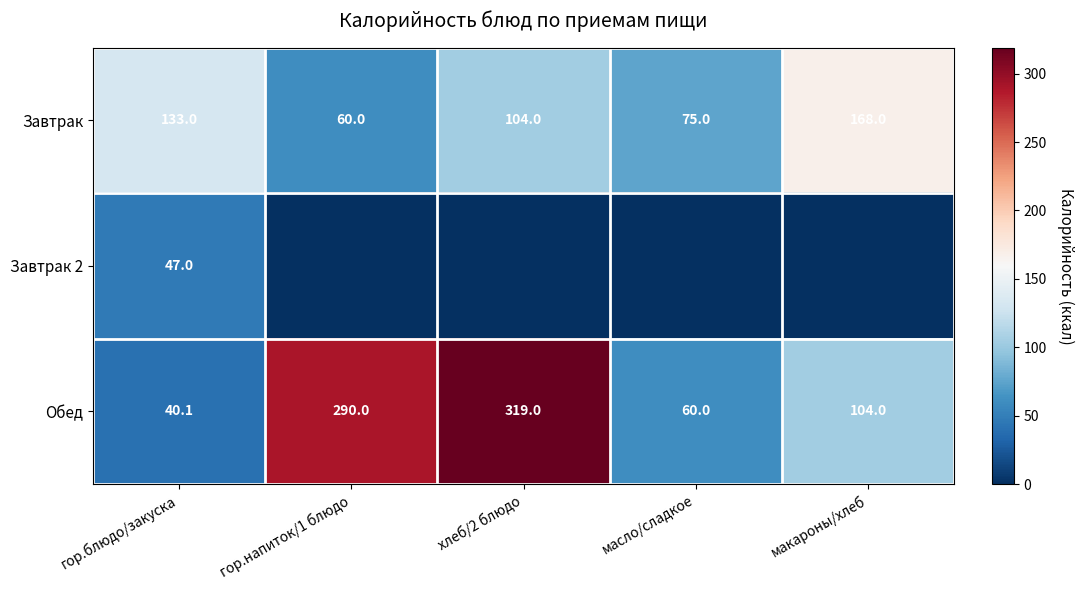

How many Завтрак values are between 75 and 133?

3